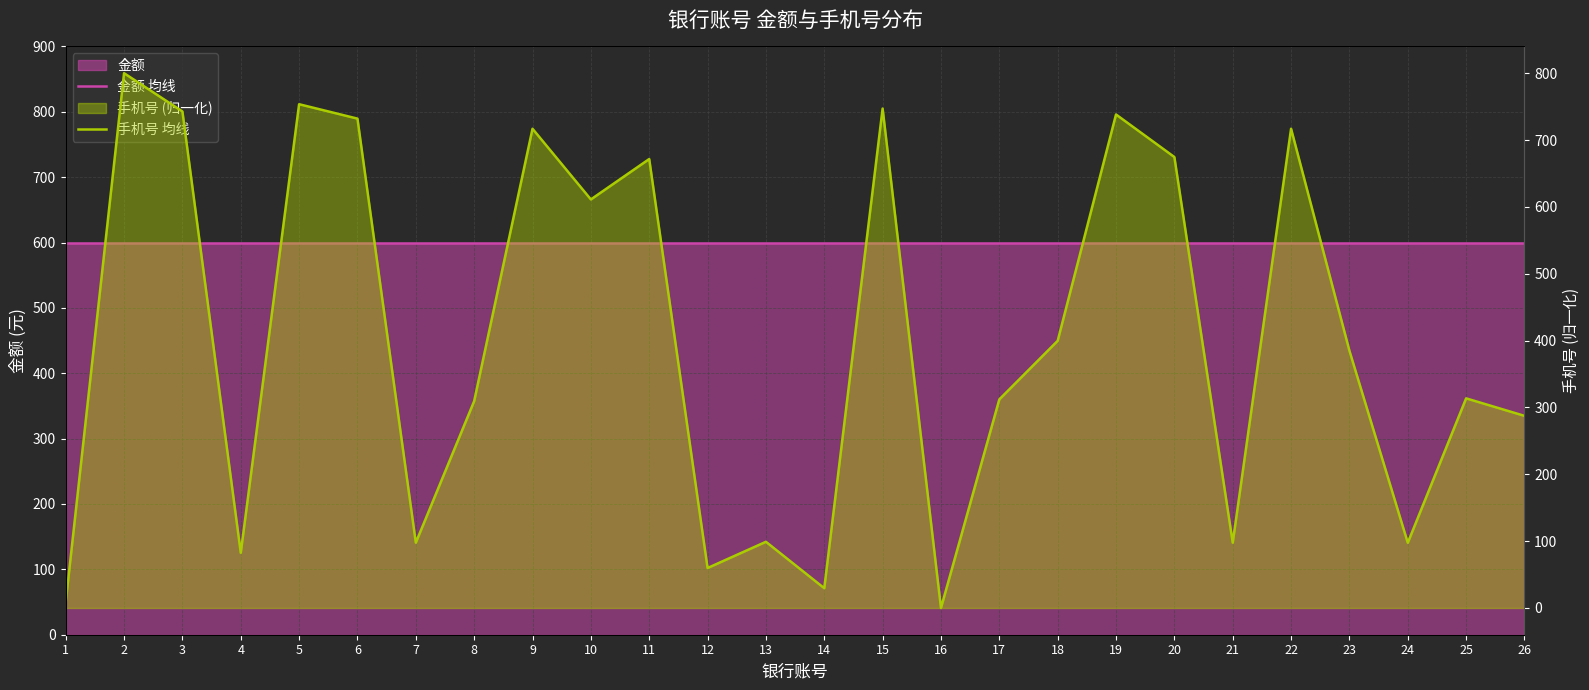

List the series in order of their overall mean, highest first.

金额 均线, 手机号 均线